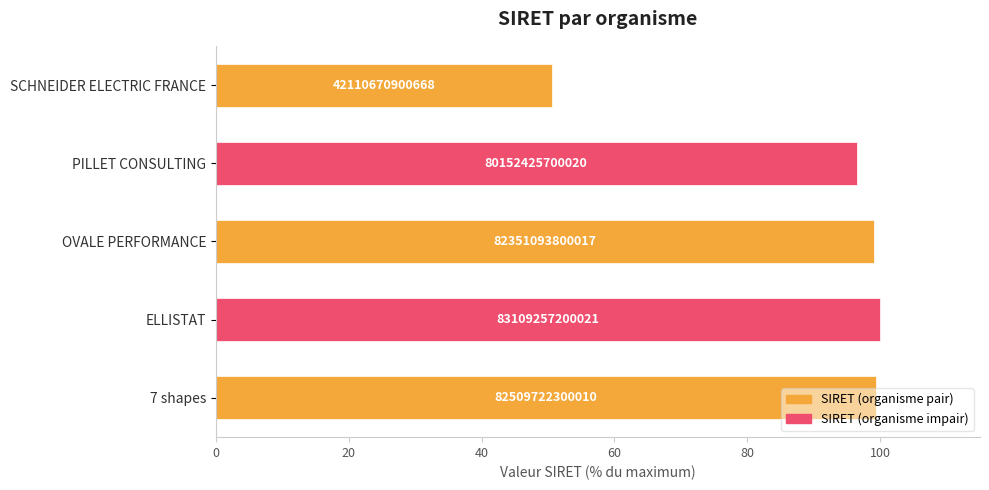

How many bars are there in total?

5